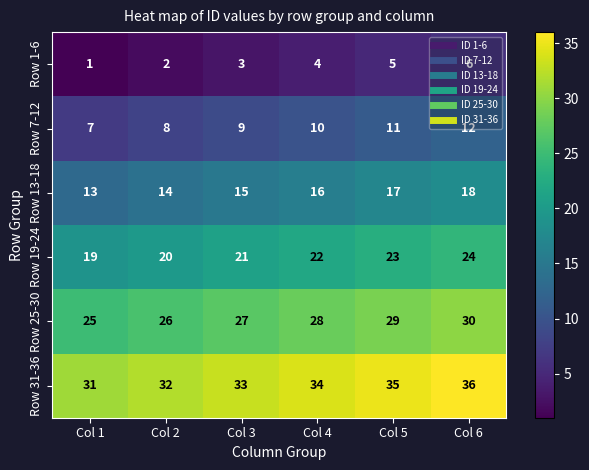

Rank the series by their average value, from highest to lowest.

Row 31-36, Row 25-30, Row 19-24, Row 13-18, Row 7-12, Row 1-6